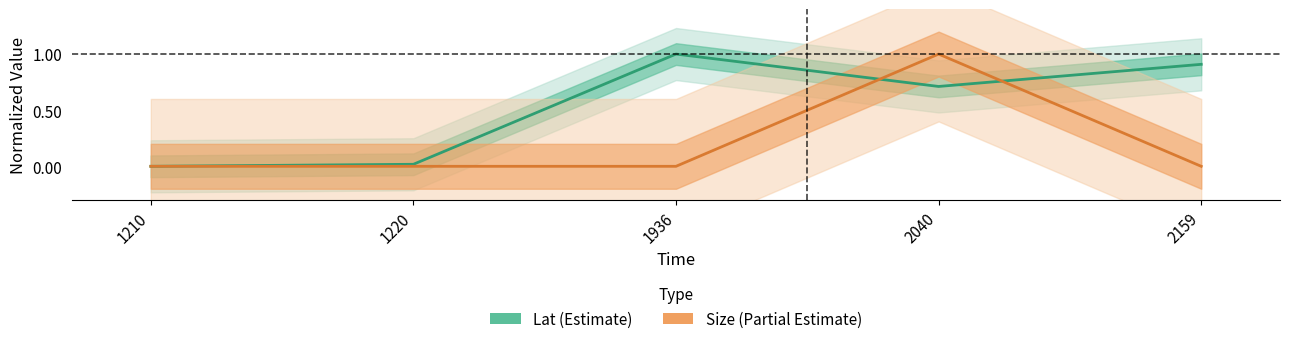

Is the value of Size (Partial Estimate) at 2040 greater than the value of Lat (Estimate) at 1936?

Yes